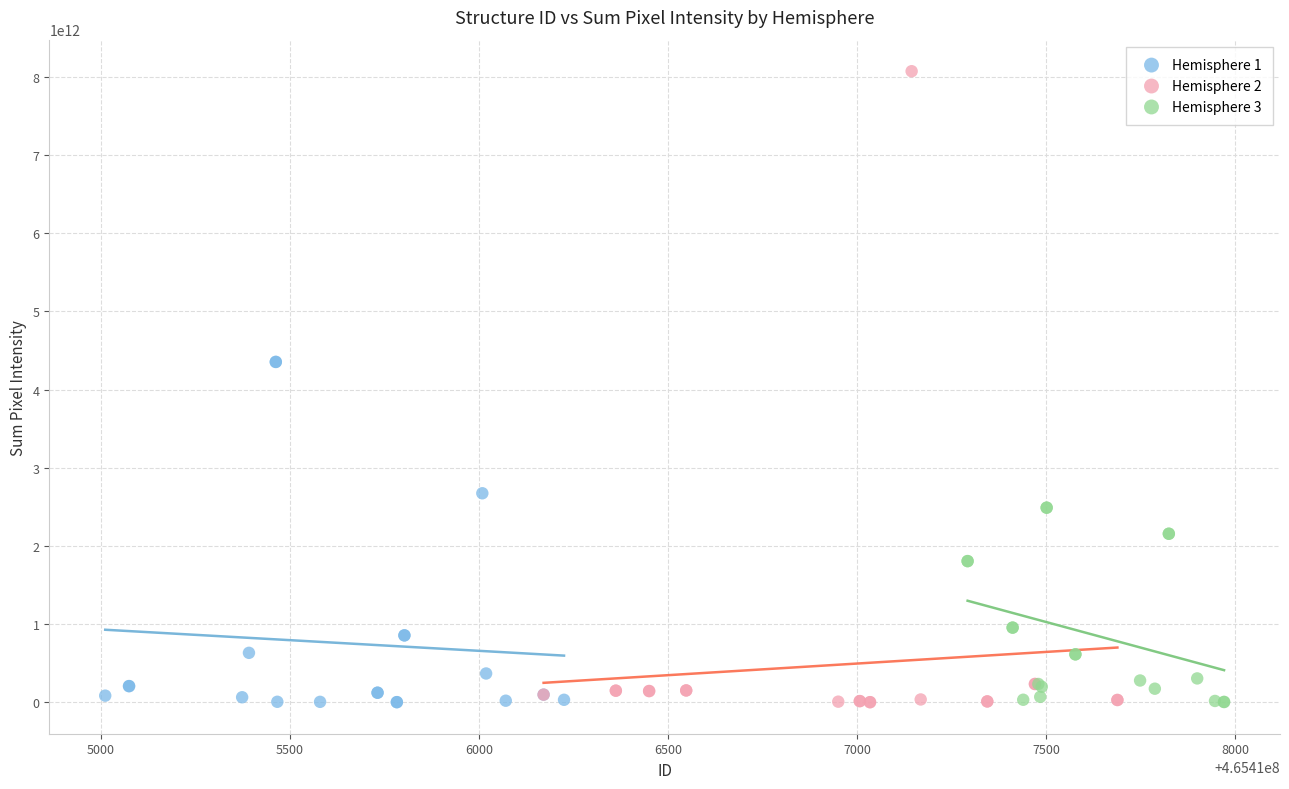

Which series has the widest spread of Y values?

Hemisphere 2